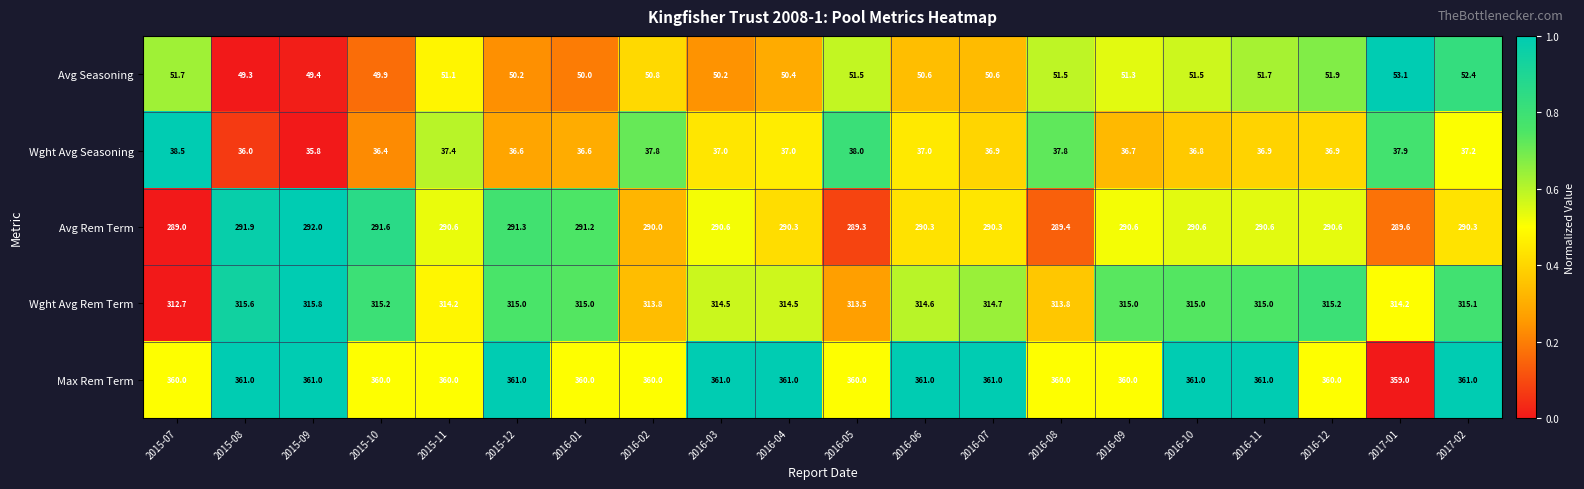

The value of Avg Seasoning at 2016-09 is 85.8. True or false?

False